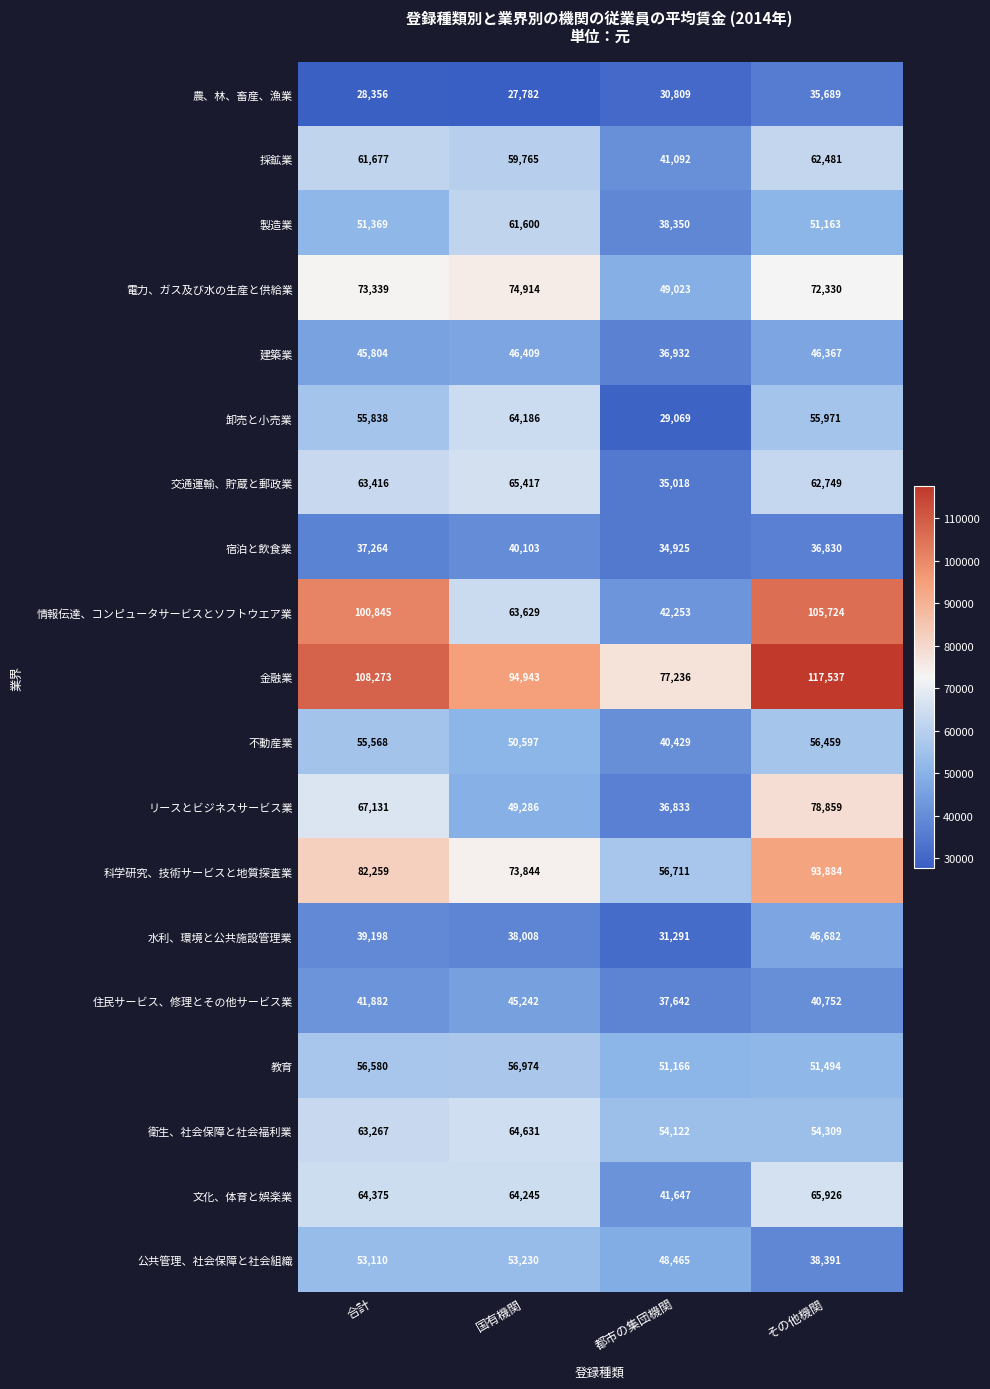

Count the 住民サービス、修理とその他サービス業 values in the range 40752 to 45242.

3